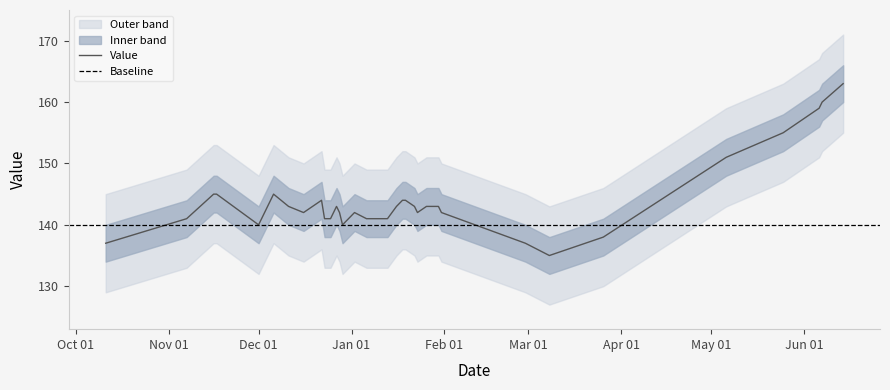

What is the maximum value for Value?

163